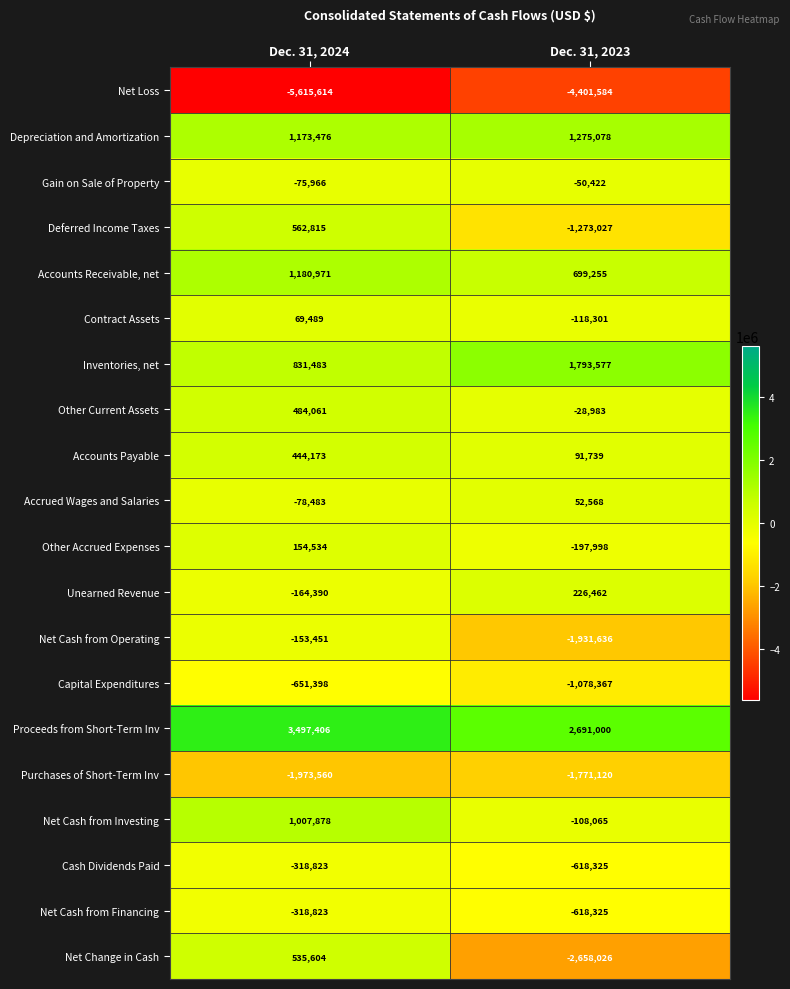

Which series has the largest total across all categories?

Proceeds from Short-Term Inv